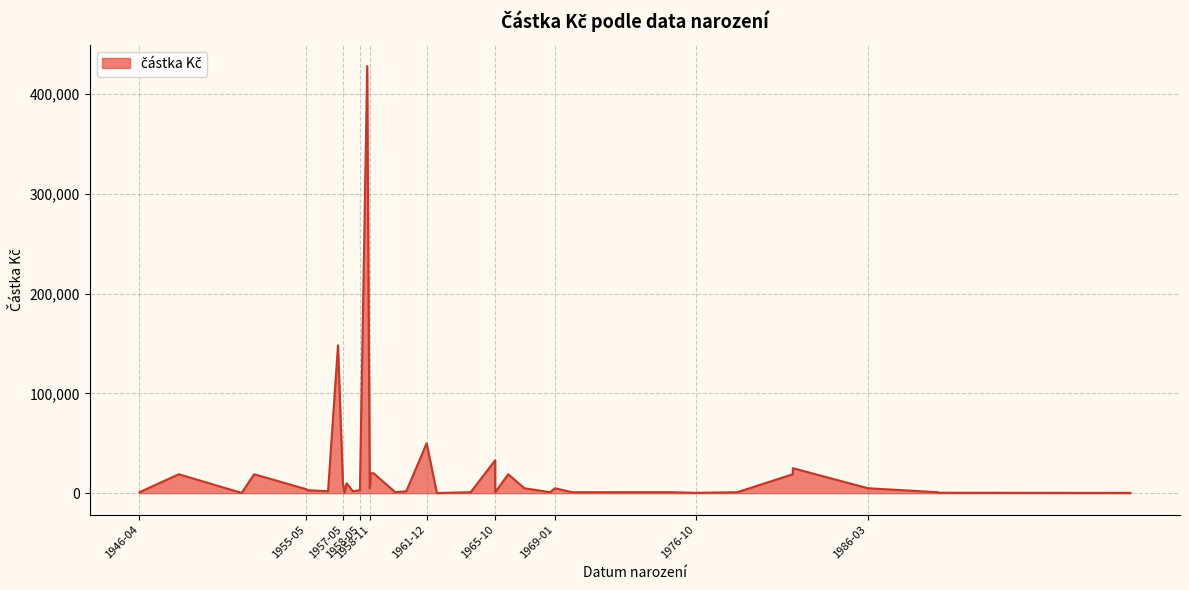

What is the smallest value displayed?

200.0